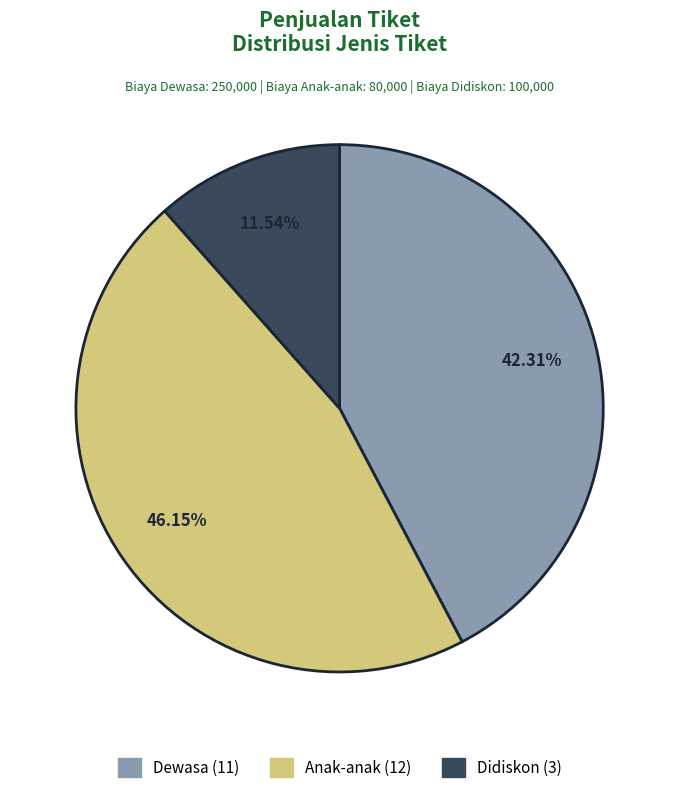

True or false: Orang 5 accounts for 30% of the total.

False